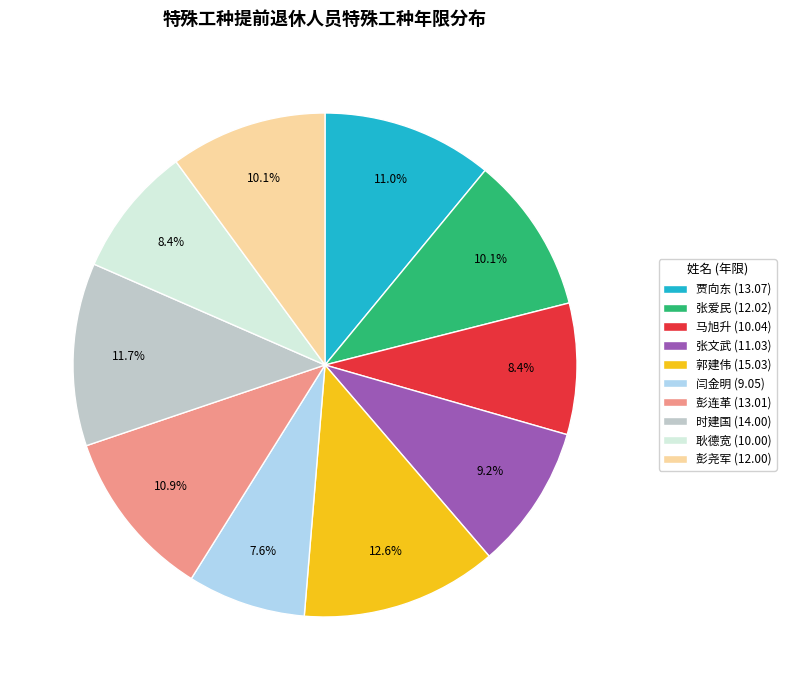

What percentage do 郭建伟 (15.03) and 耿德宽 (10.00) together represent?

21.0%